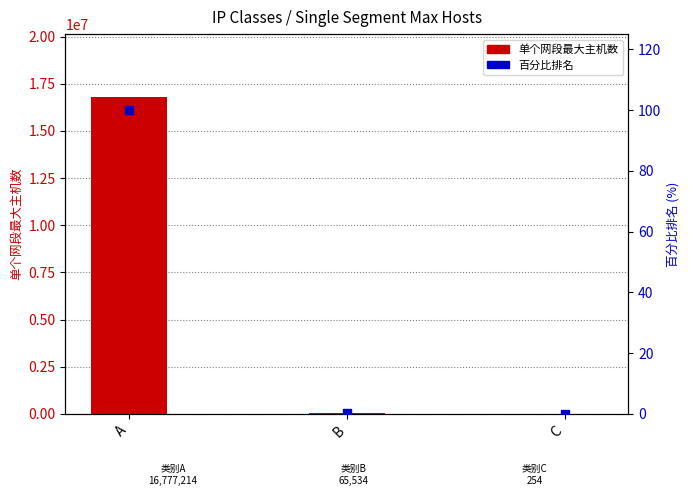

Which series reaches the minimum Y coordinate?

百分比排名